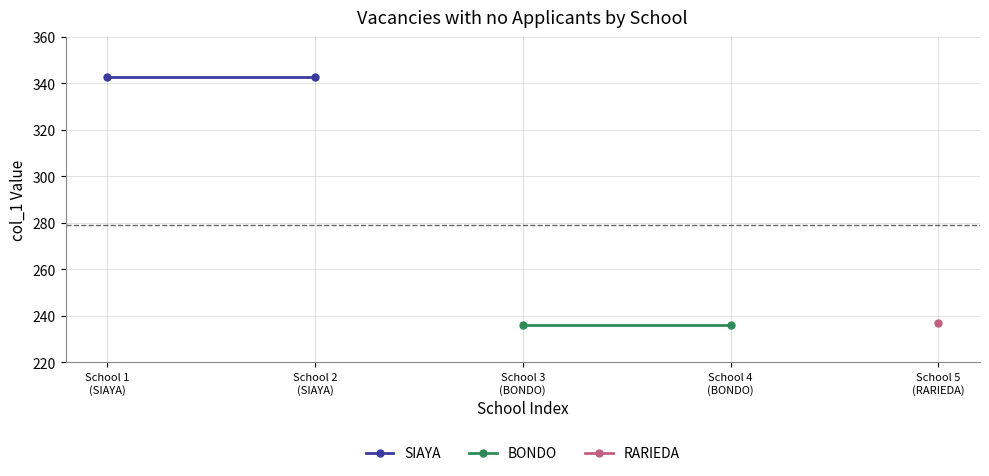

Is this an area chart (filled region under the line)?

No